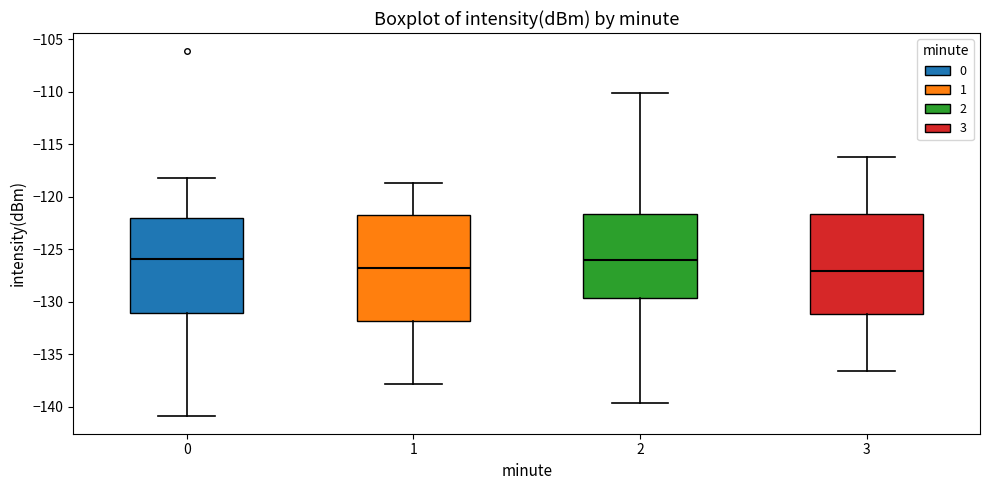

Comparing the boxes themselves (not the whiskers), which one is the tallest?

1